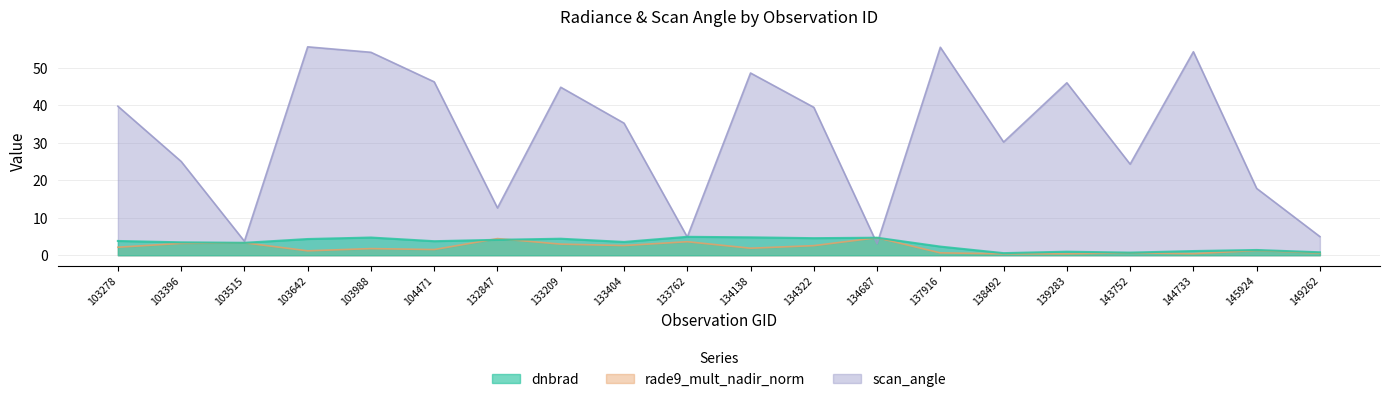

Which series has the largest total across all categories?

scan_angle